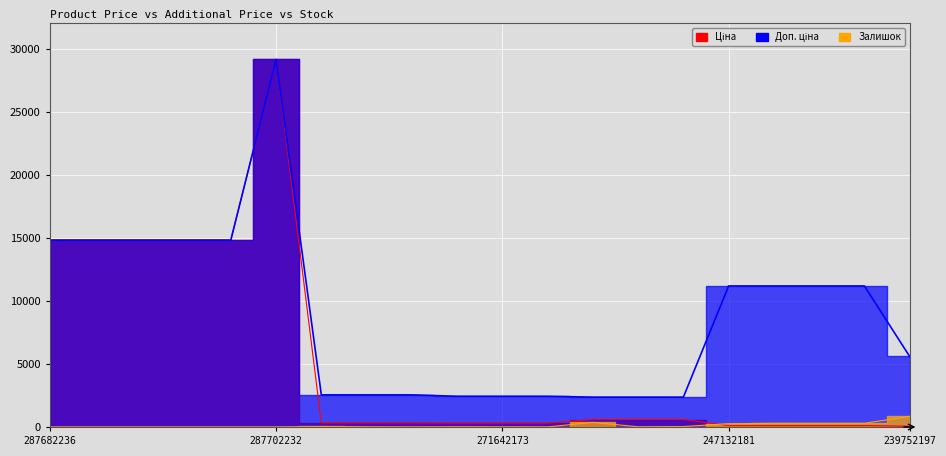

Which series has the largest total across all categories?

Доп. ціна